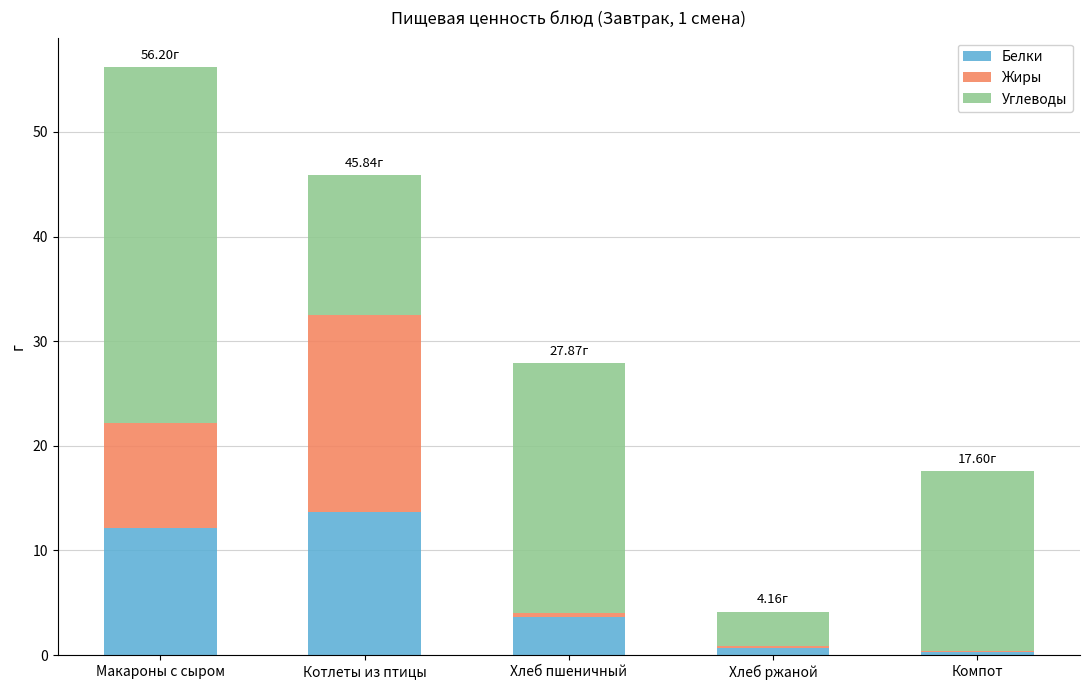

What is the sum of all Белки values?

30.4